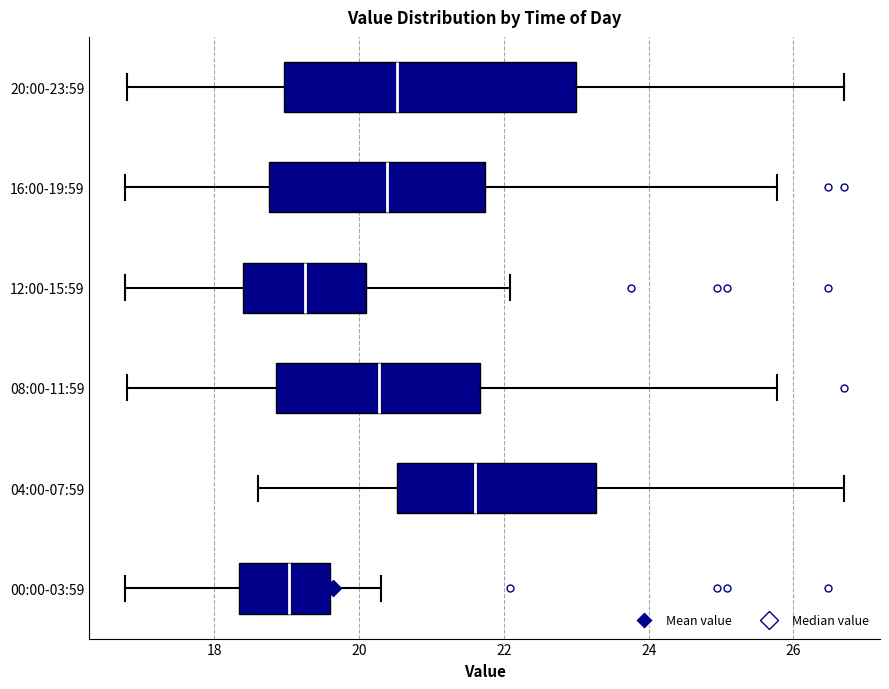

Which box has the furthest to the right median line?

04:00-07:59